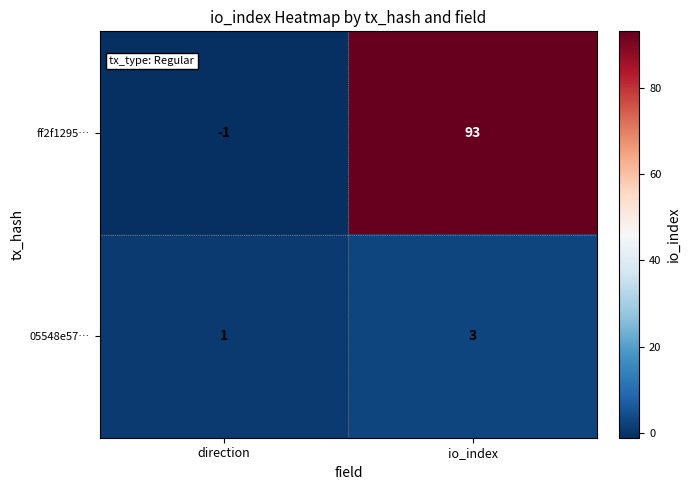

Which series has the largest total across all categories?

ff2f1295…